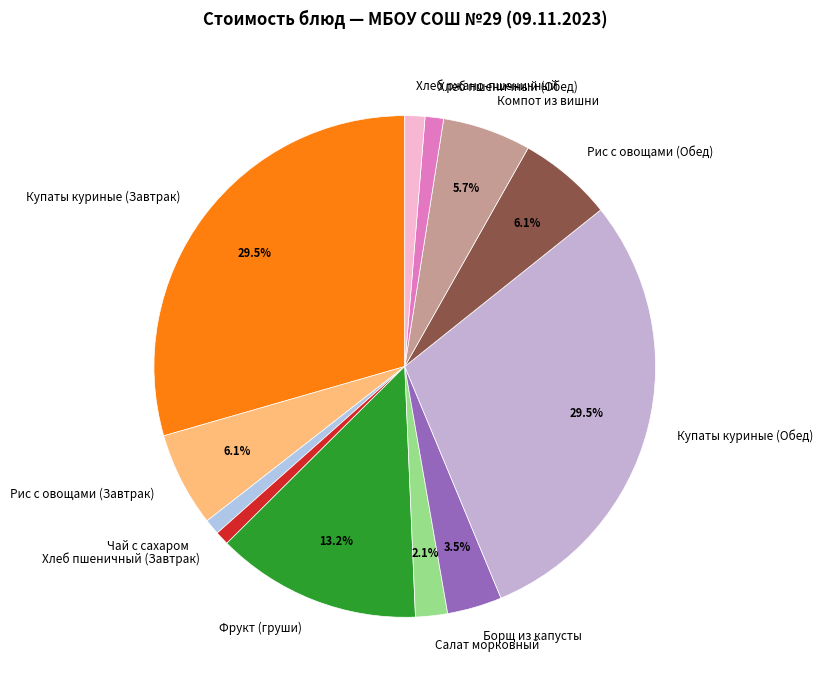

How many slices are in this pie chart?

12